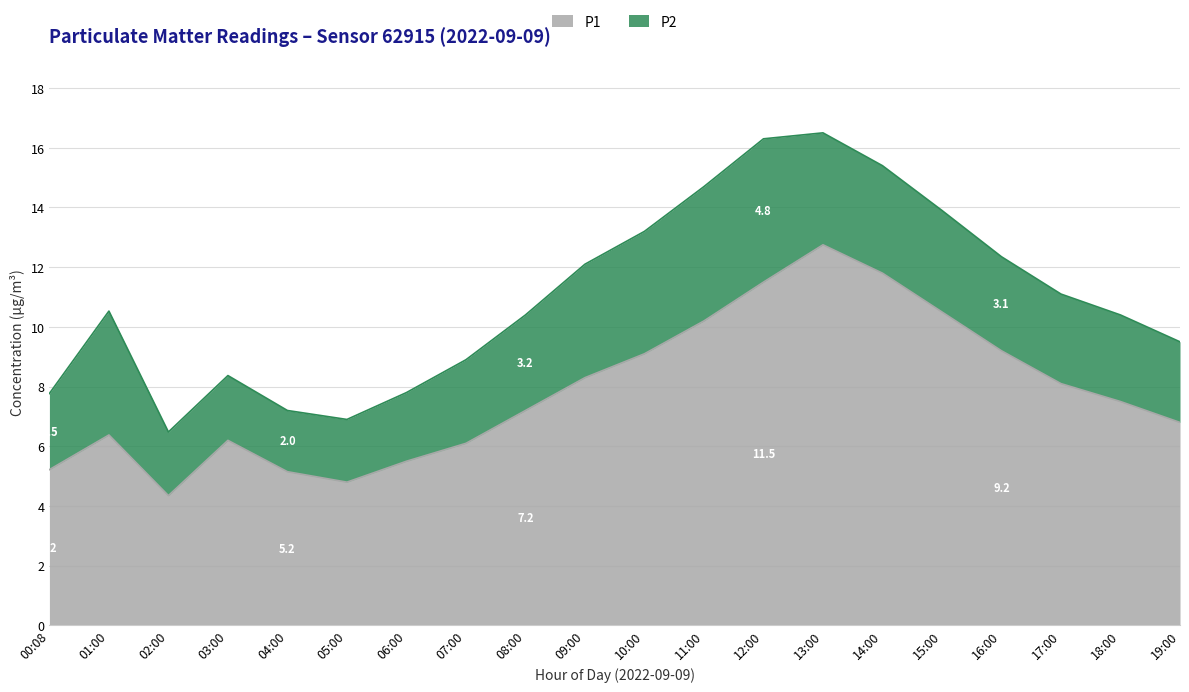

What is the sum of the values at 14:00 and 00:08?

17.0